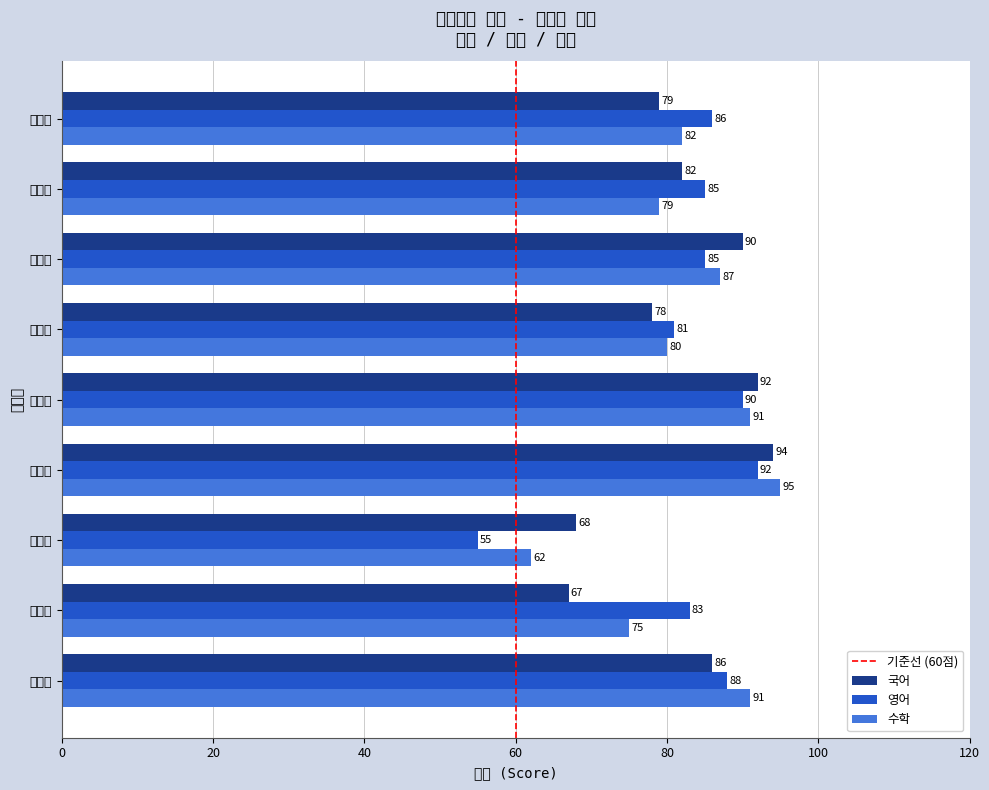

At which category is the sum across all series the highest?

최현준